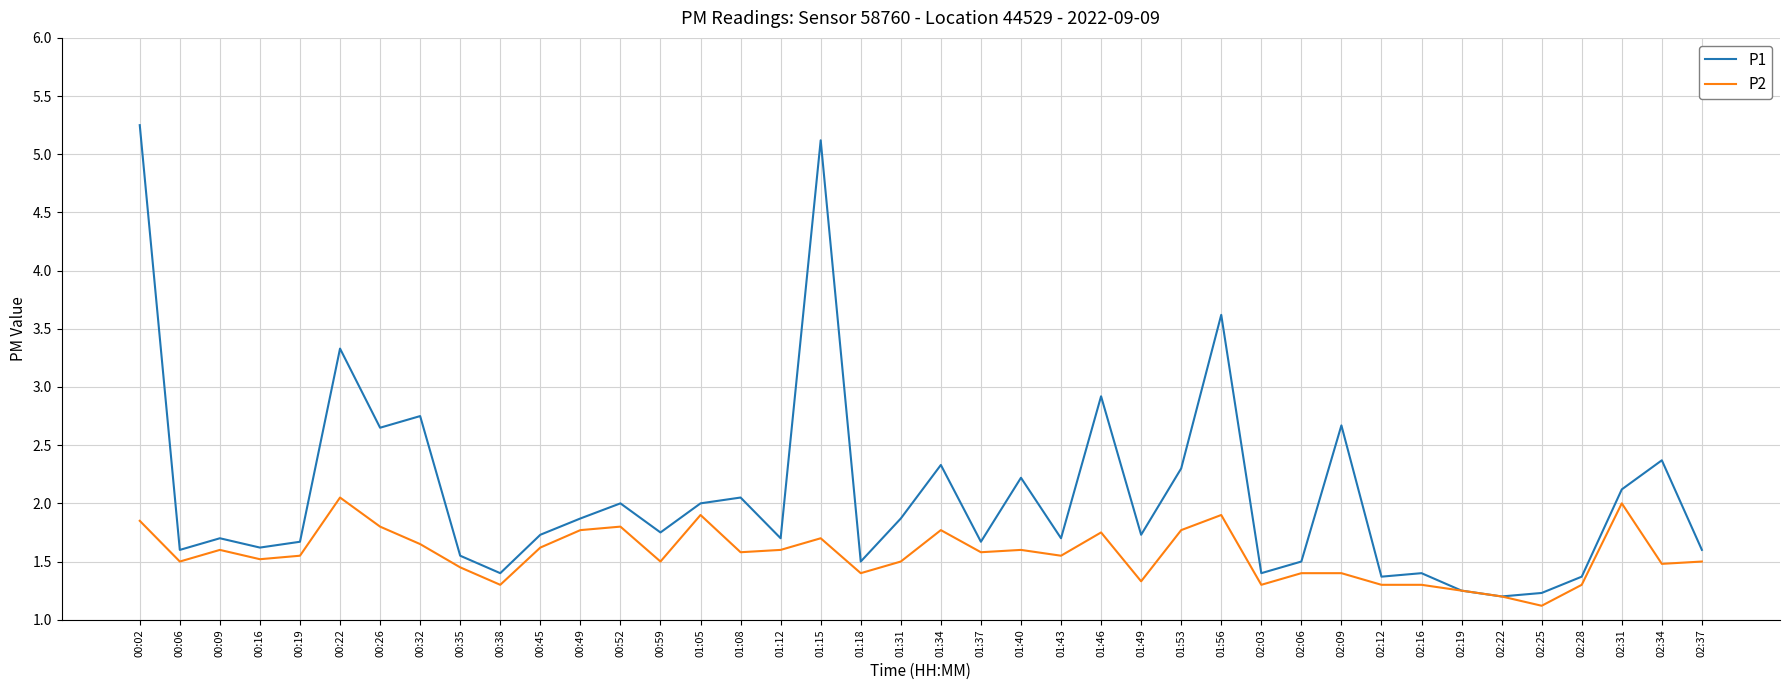

What is the total value across all series at 02:16?

2.7